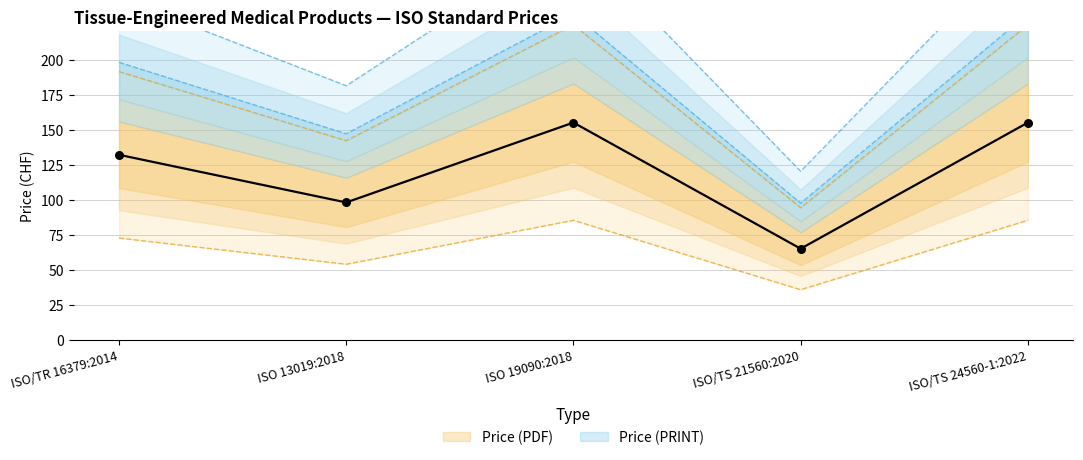

What are all the series names shown in the legend?

Price (PDF), Price (PRINT)